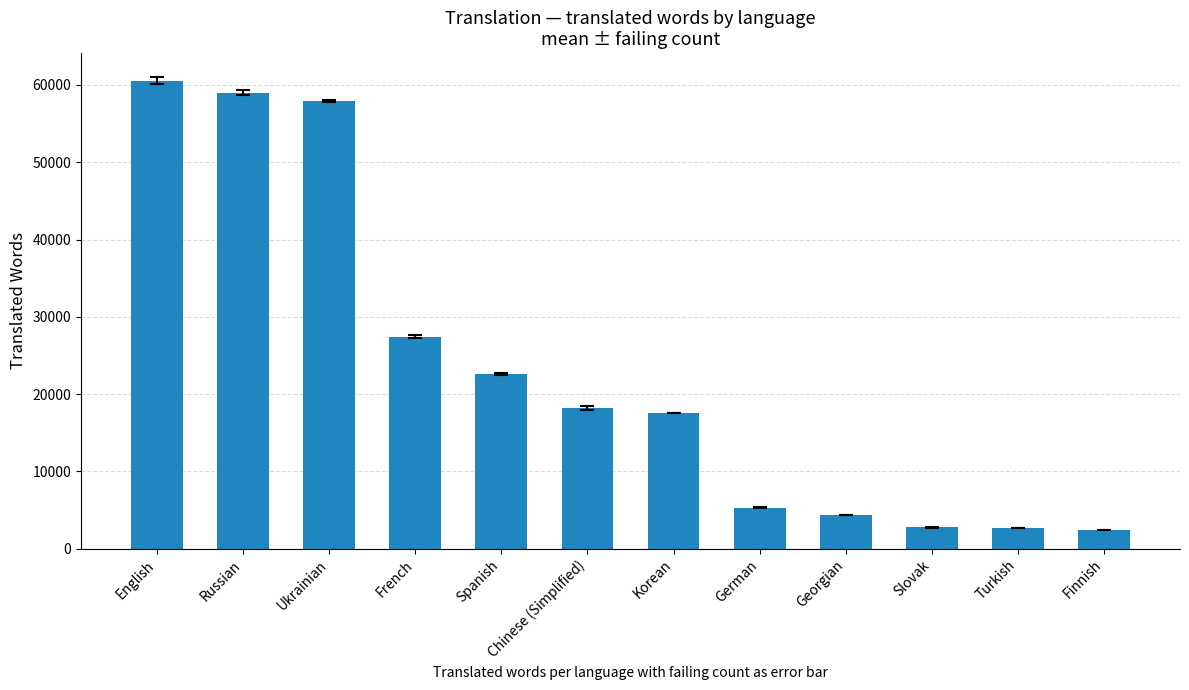

What is the label of the 8th bar from the left?

German